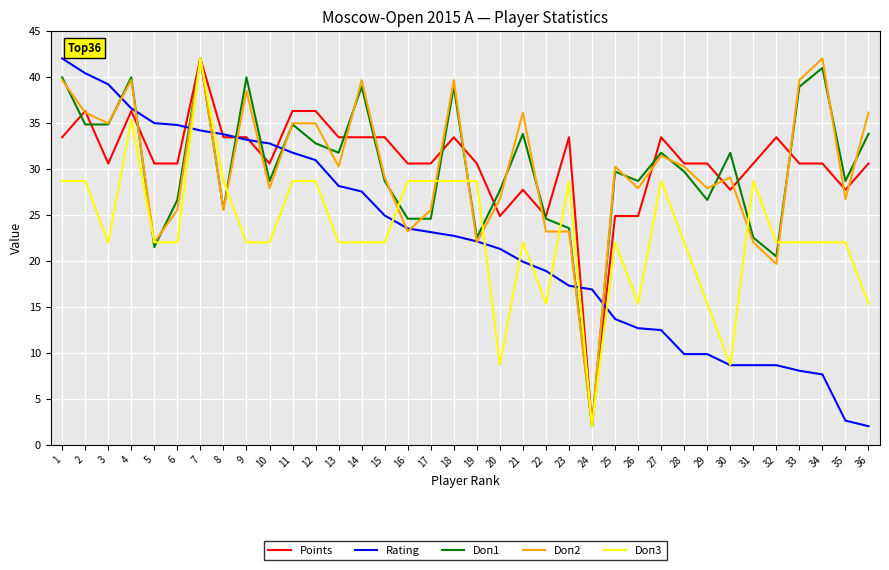

True or false: Doп3 has a value of 47.4 at 1.

False